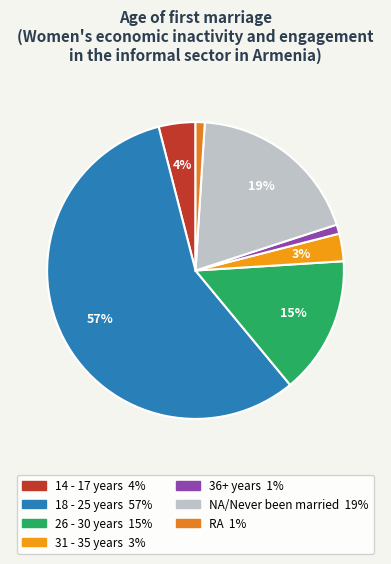

To the nearest percent, what is the combined percentage of RA and 26 - 30 years?

16%